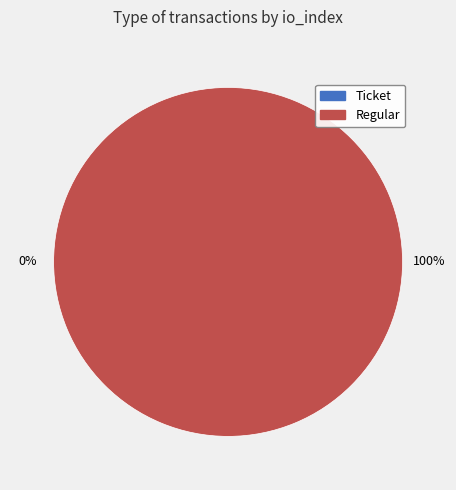

Count the number of slices in the pie.

2